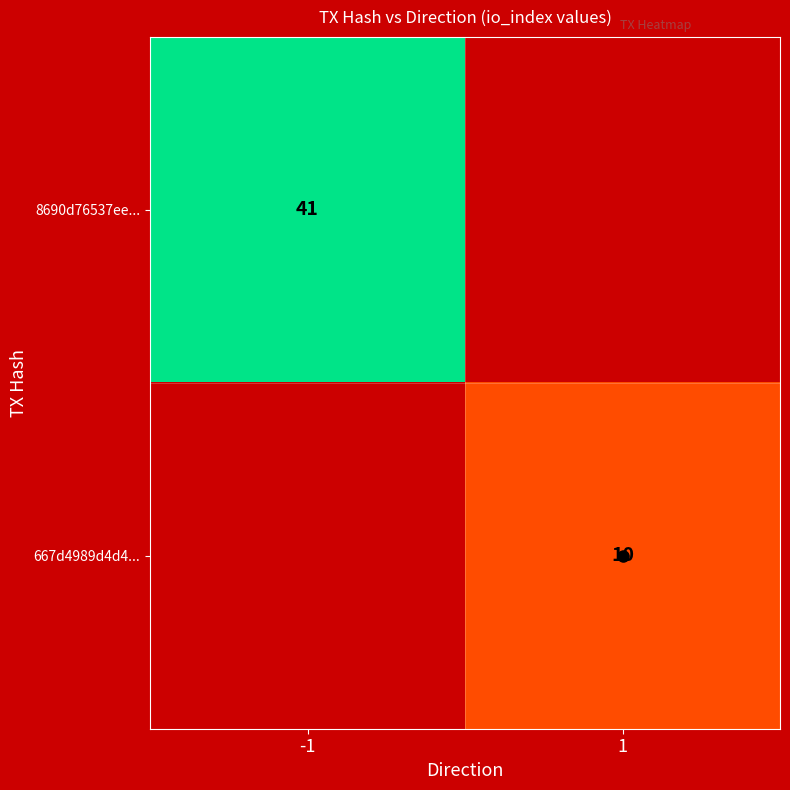

Read the 667d4989d4d4... value at 1, to the nearest 5.

10